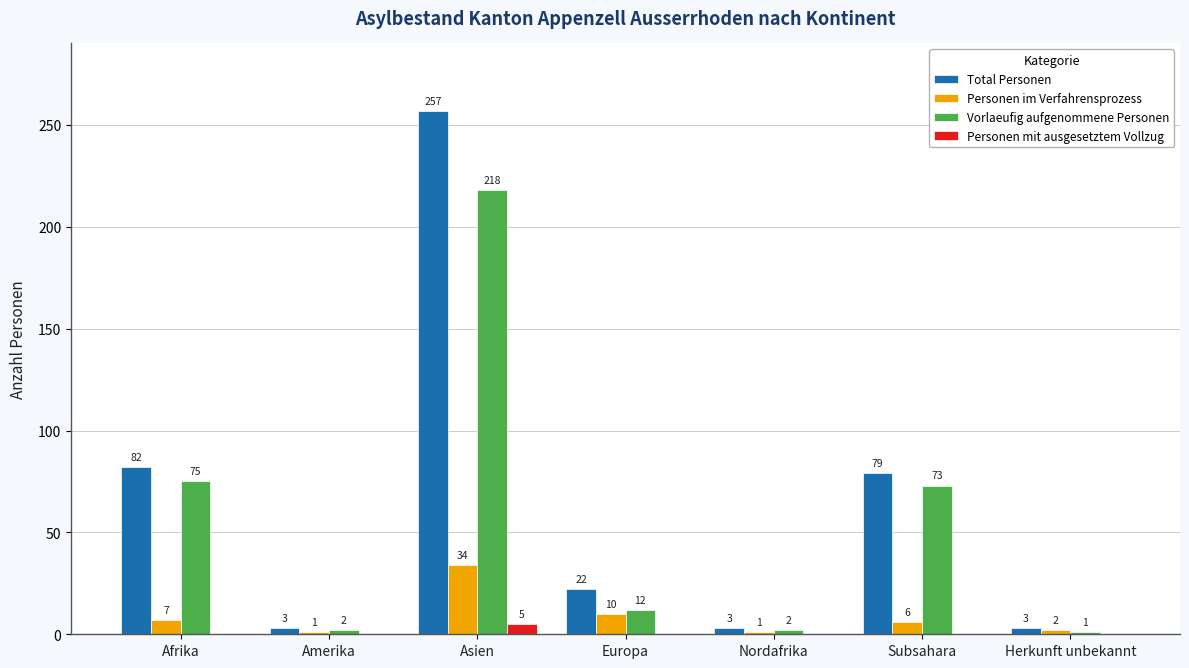

At which label does Total Personen first exceed 22?

Afrika